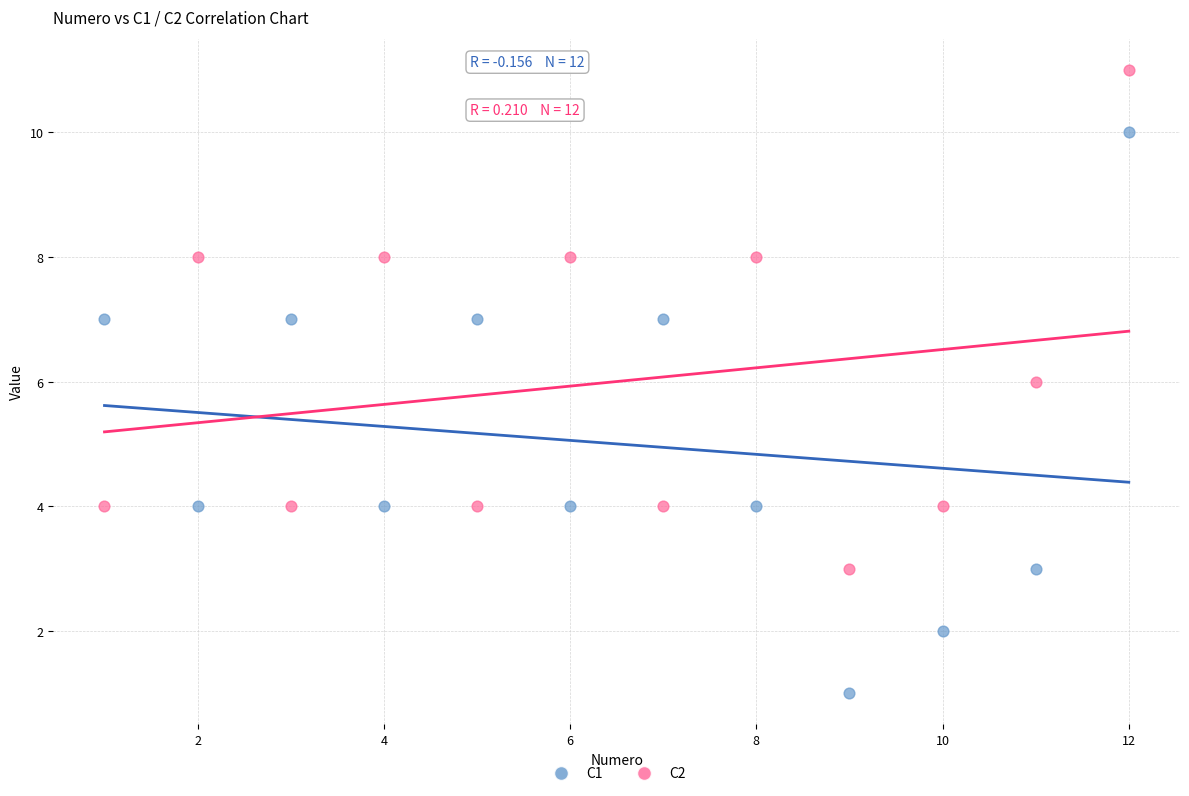

Which series contains the highest Y value?

C2